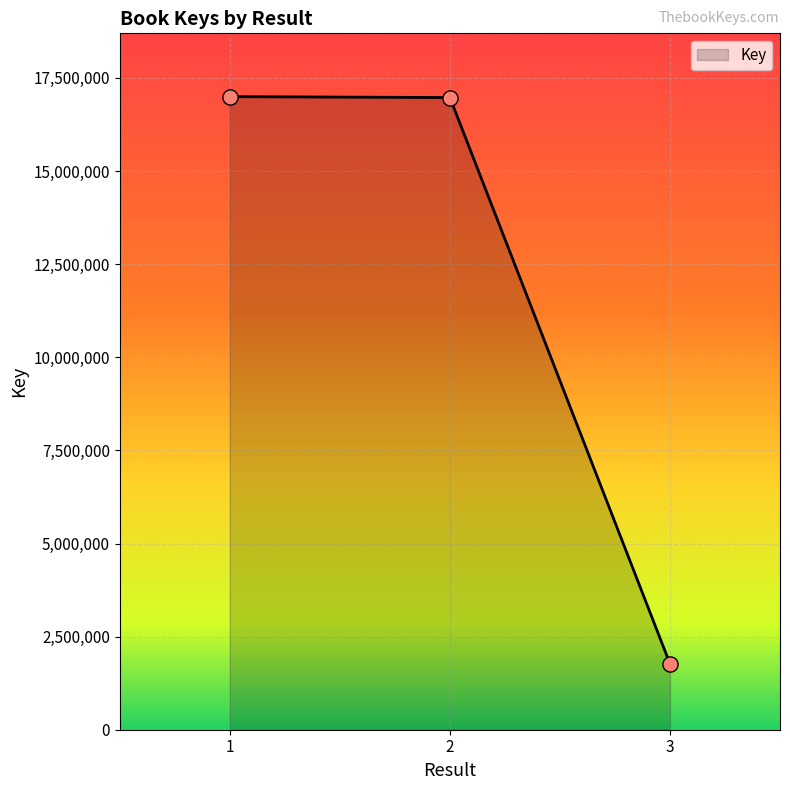

Between 3 and 1, which is larger?

1